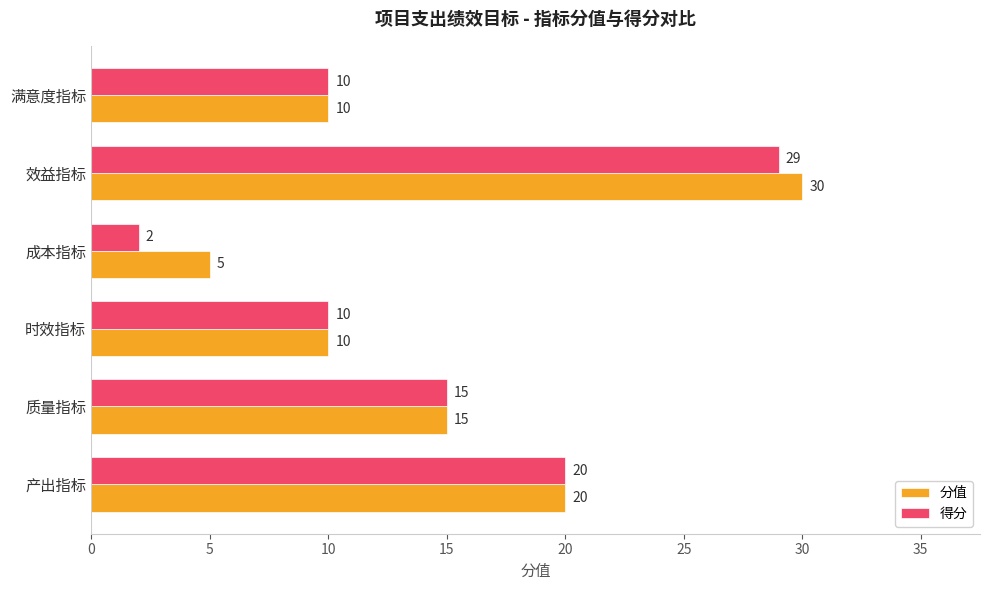

What is the total value across all series at 时效指标?

20